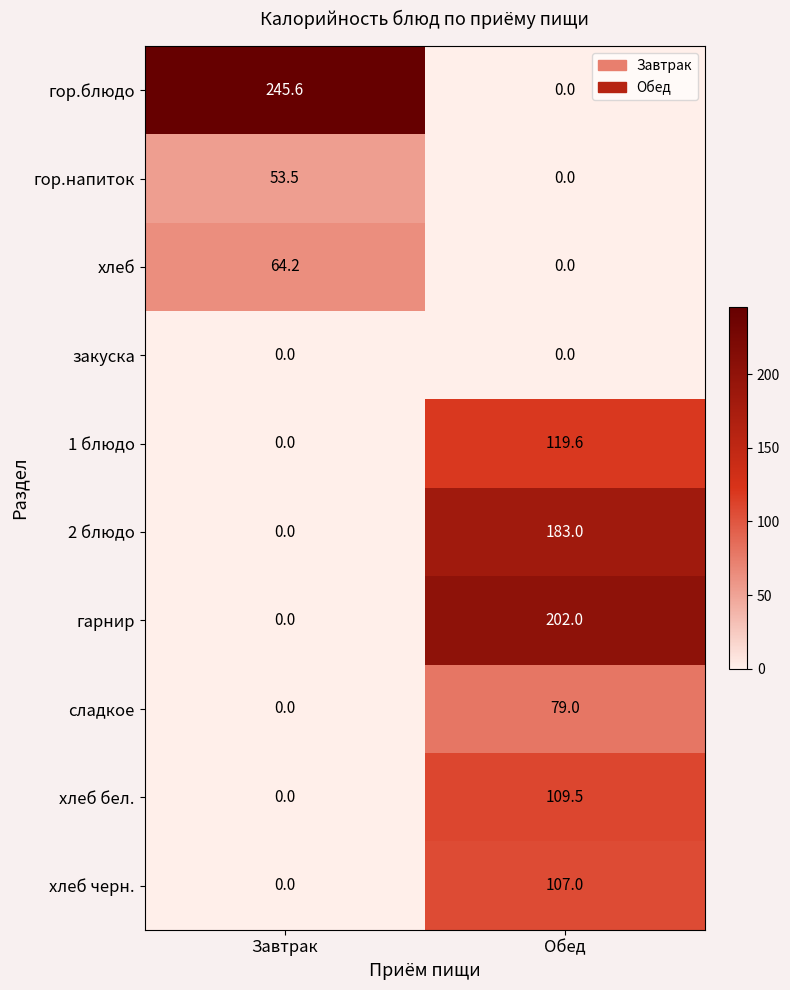

The 2 блюдо series shows 0.0 at Завтрак. True or false?

True